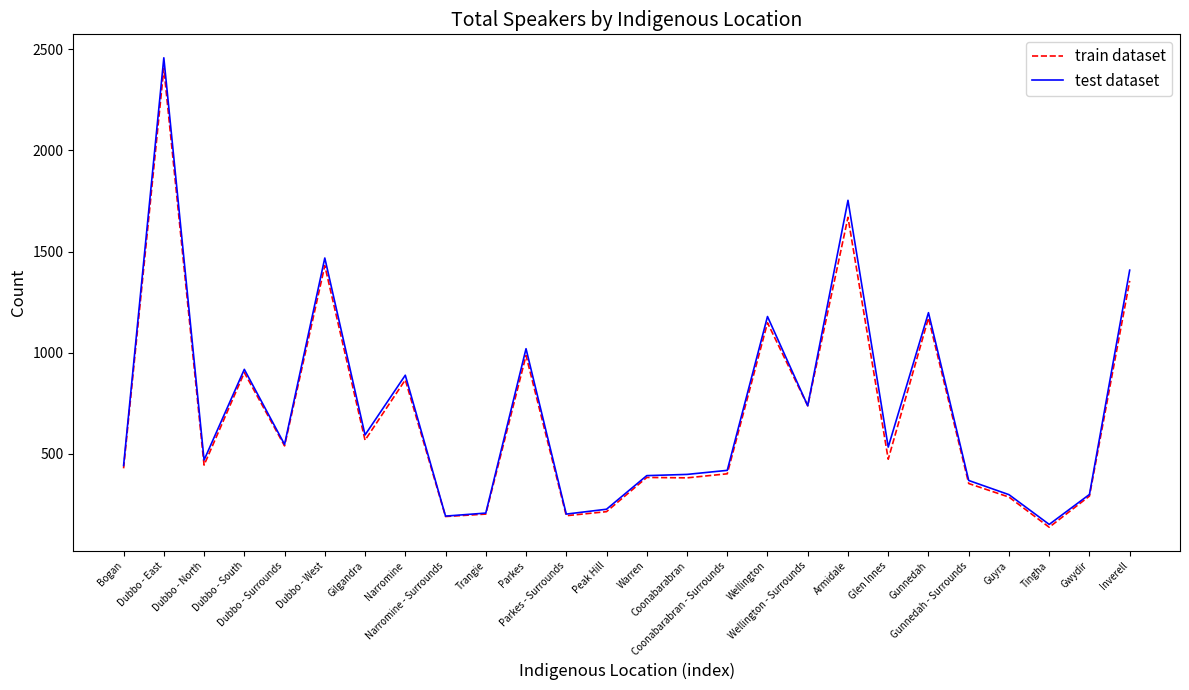

Rank the series at Dubbo - East from lowest to highest value.

train dataset, test dataset